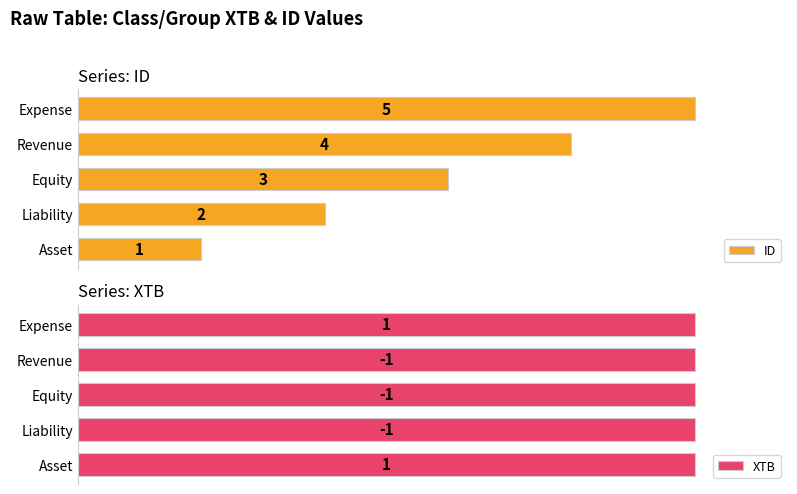

Count the number of data series in this chart.

2